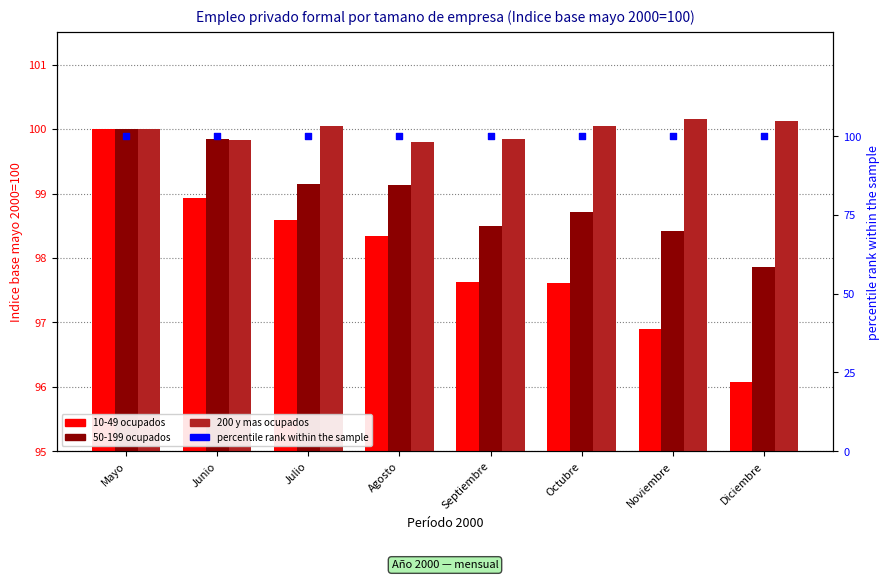

Which series contains the highest Y value?

200 y mas ocupados